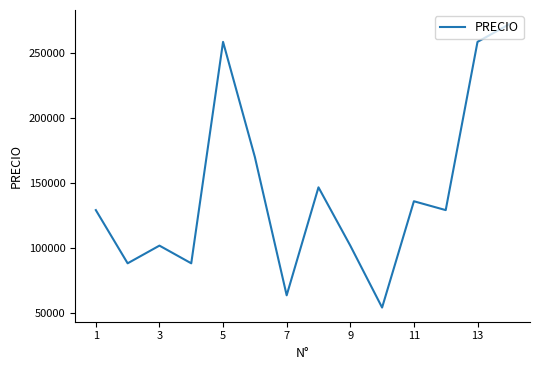

What is the average value?

142857